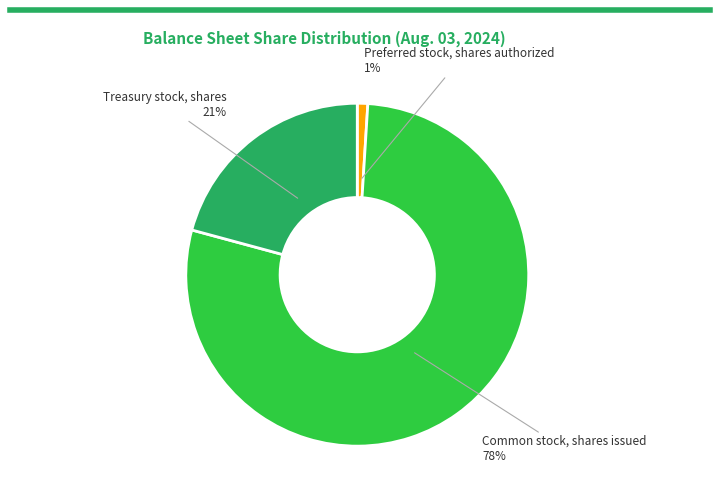

To the nearest percent, what portion does Preferred stock, shares authorized represent?

1%